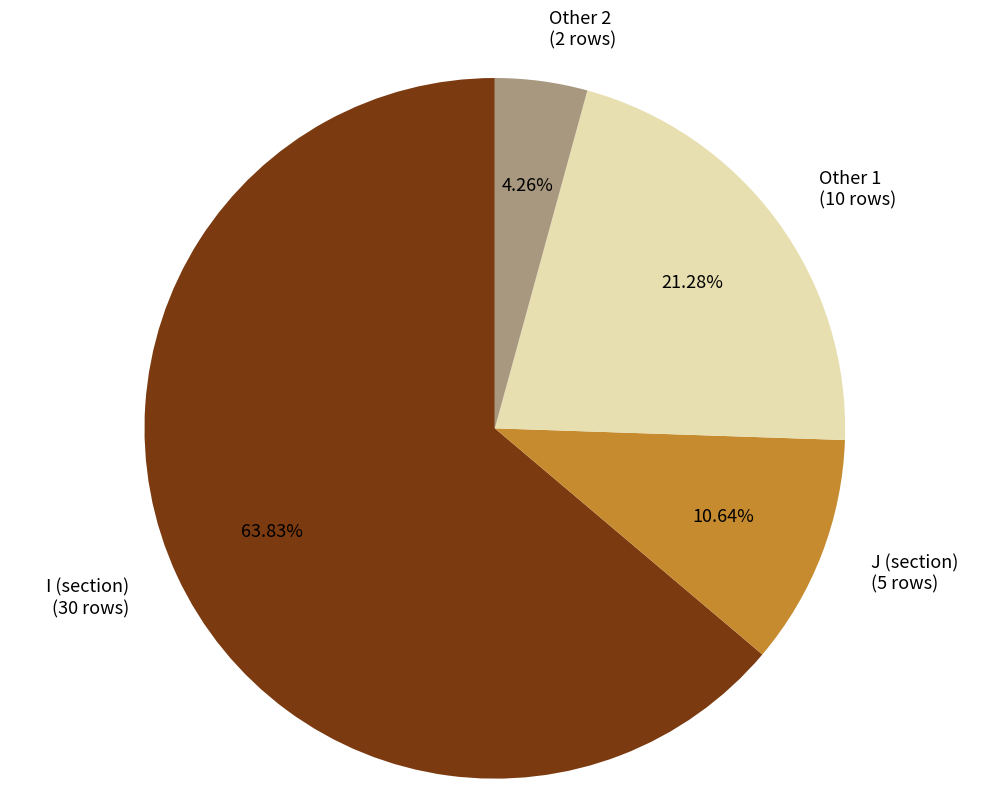

Is the sum of J (section) and Other 2 greater than half?

No